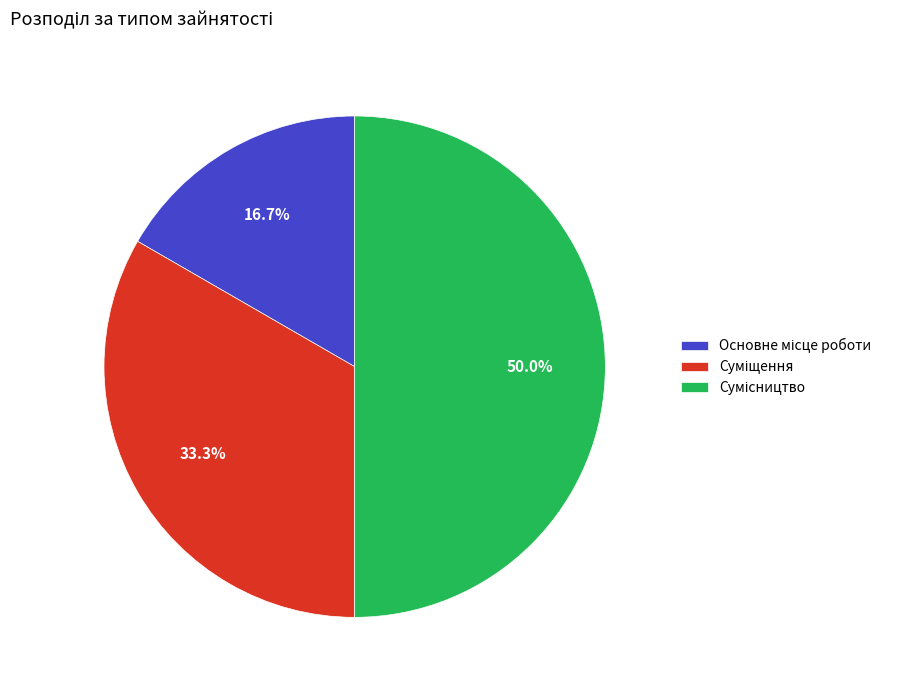

What is the largest slice in the pie chart?

Сумісництво